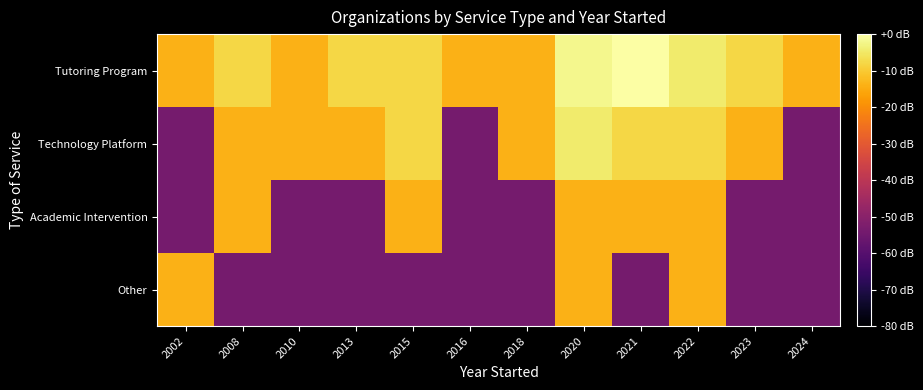

Which series has the largest total across all categories?

Tutoring Program